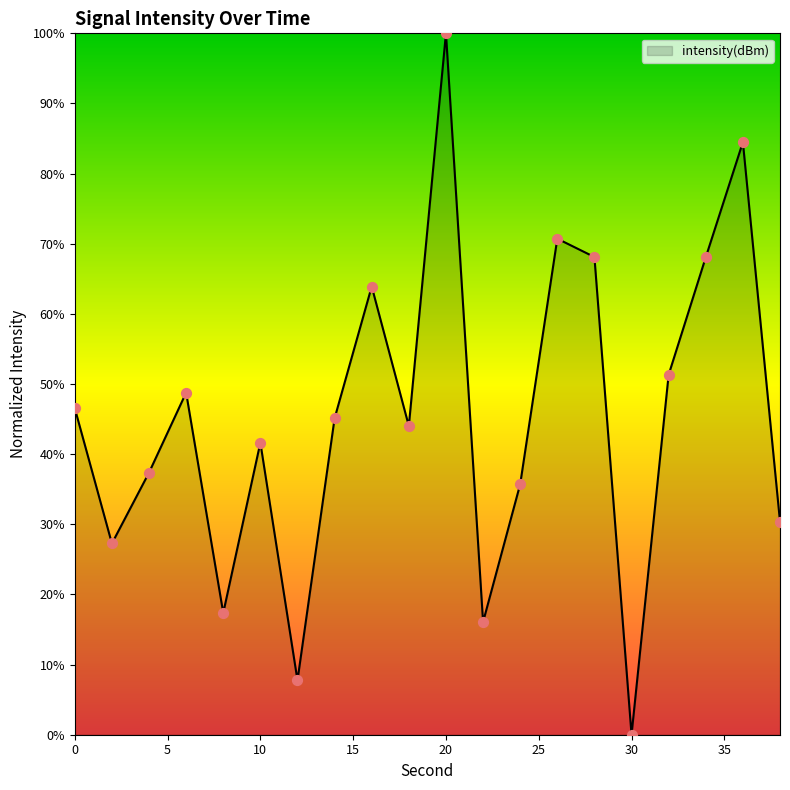

What is the difference between the maximum and minimum values?

100.0